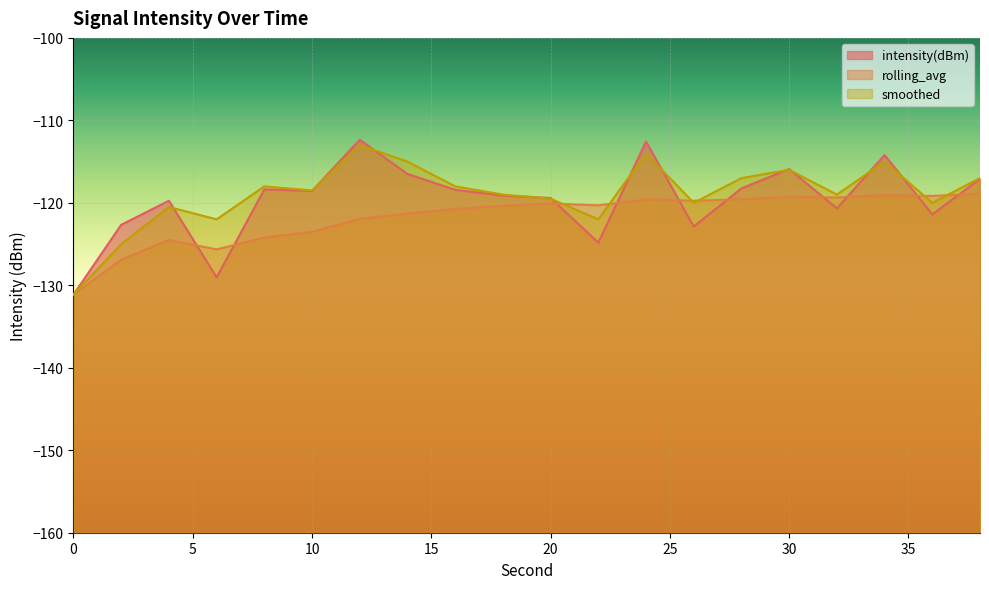

Which series changed the most between 28 and 32?

intensity(dBm)